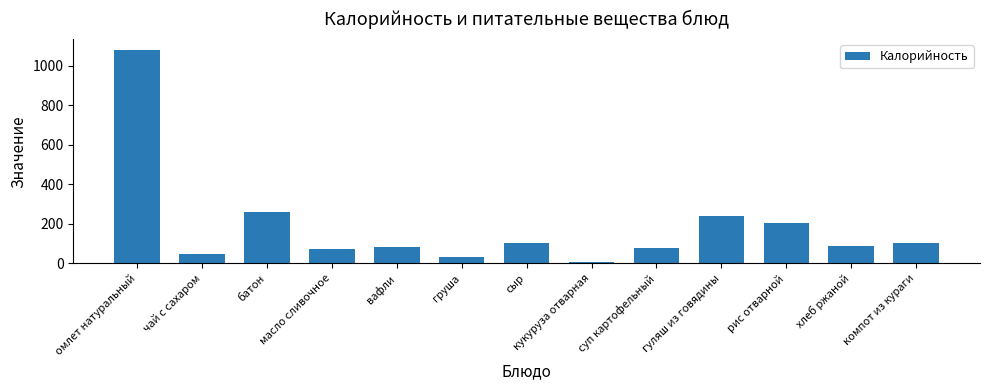

What is the value of the 10th bar from the left?

237.6